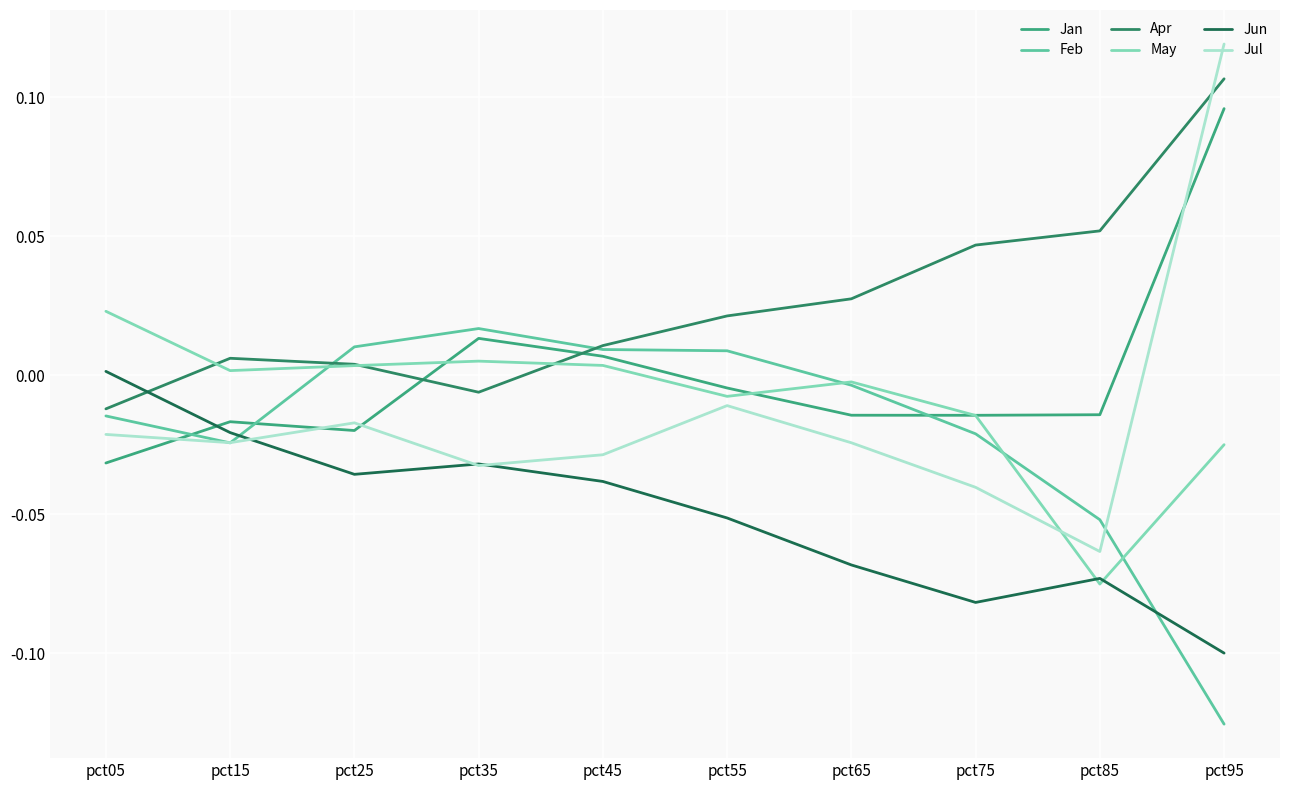

Is the value of May at pct75 greater than the value of Apr at pct45?

No